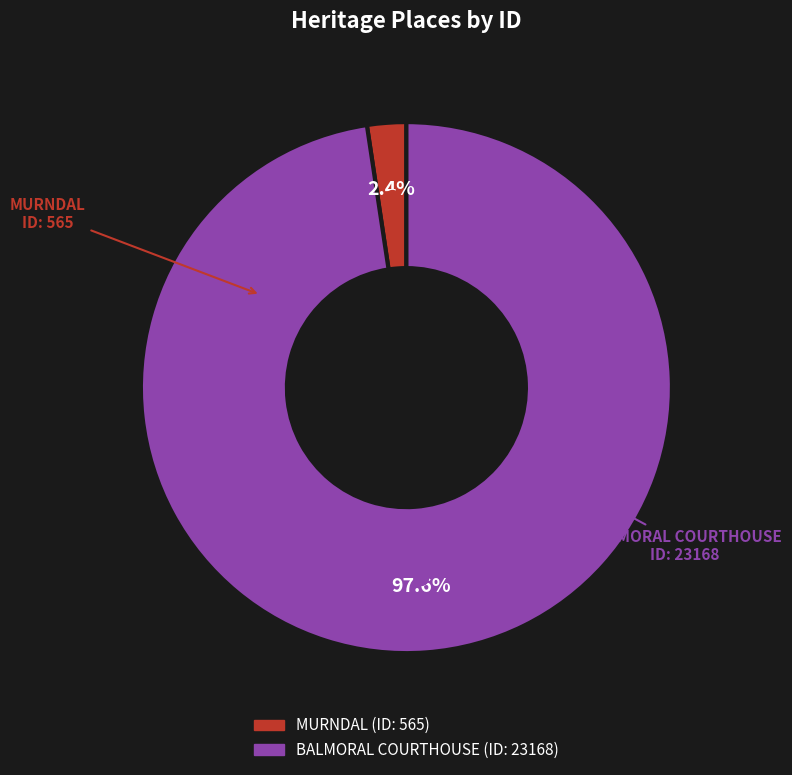

Which category has the smallest portion of the pie?

MURNDAL